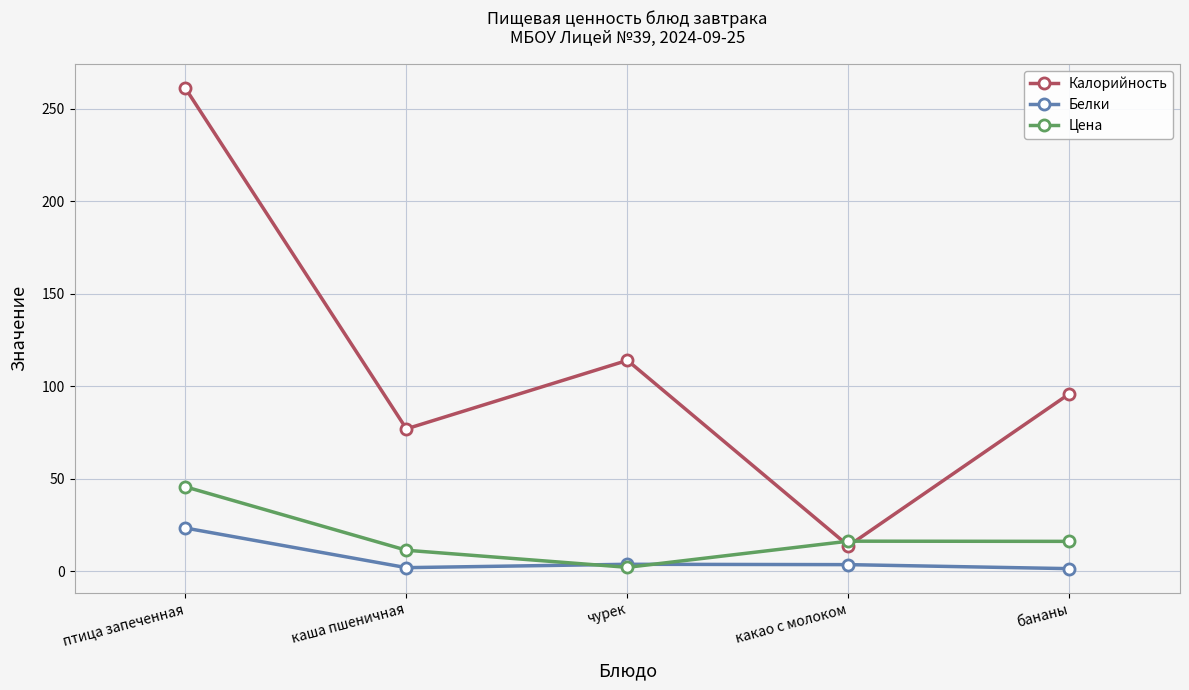

At which category does Калорийность reach its first local peak?

чурек